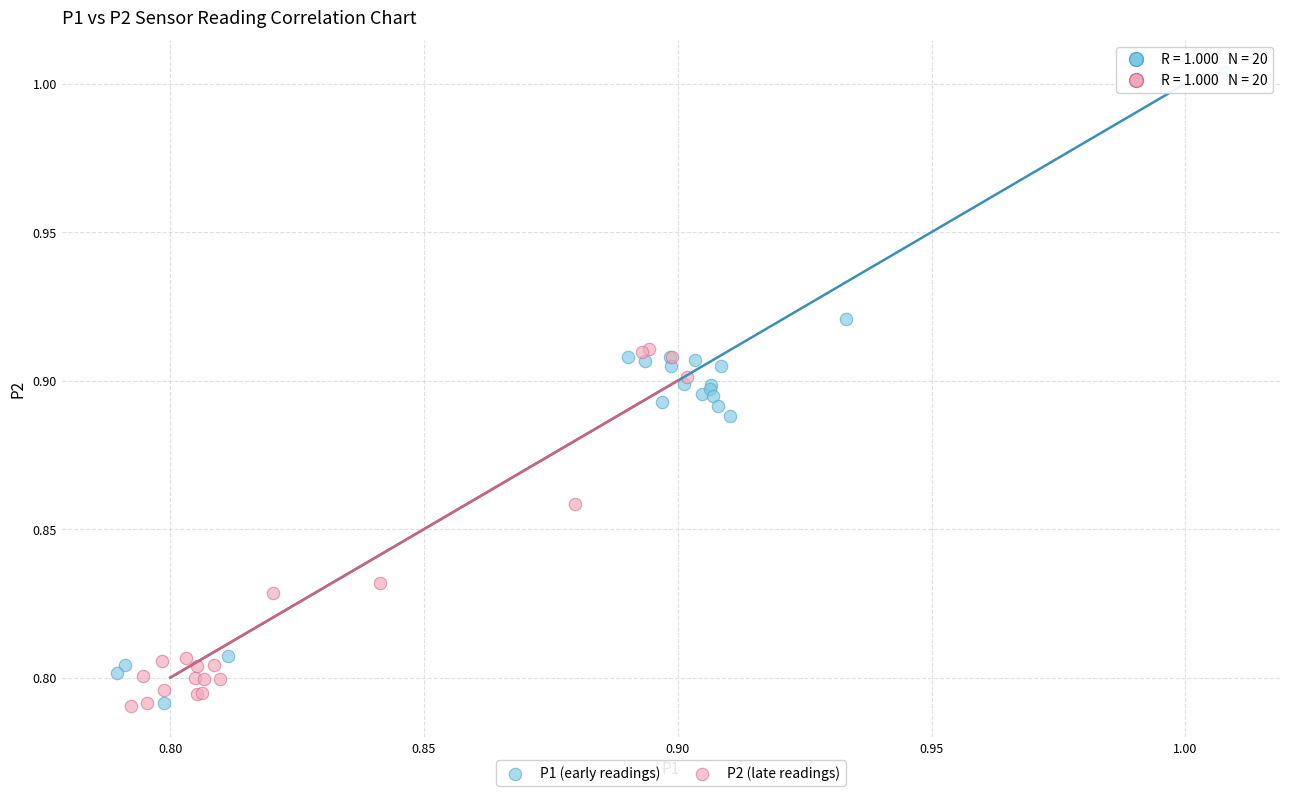

Which series has the largest Y range (max minus min)?

P1 (early readings)